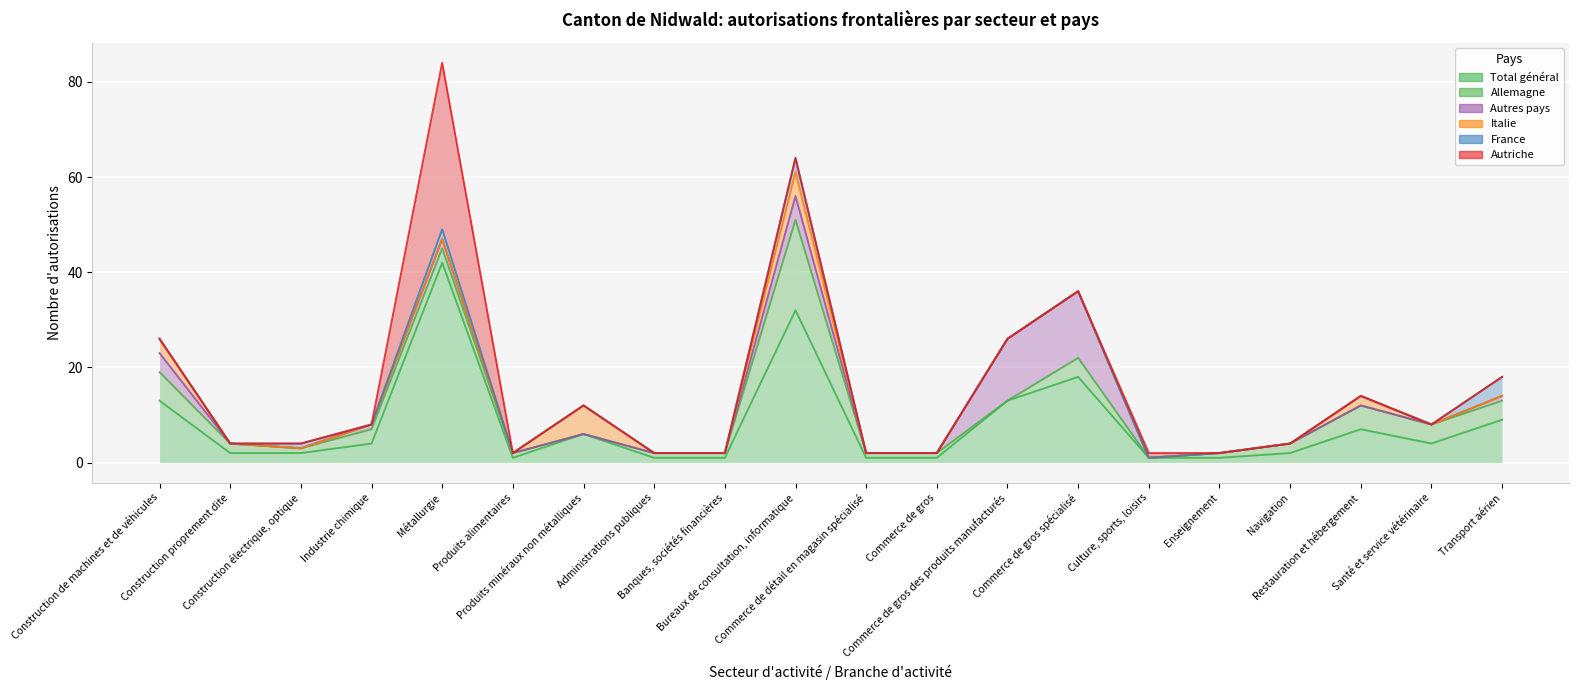

Which category has the highest value across all series?

Métallurgie